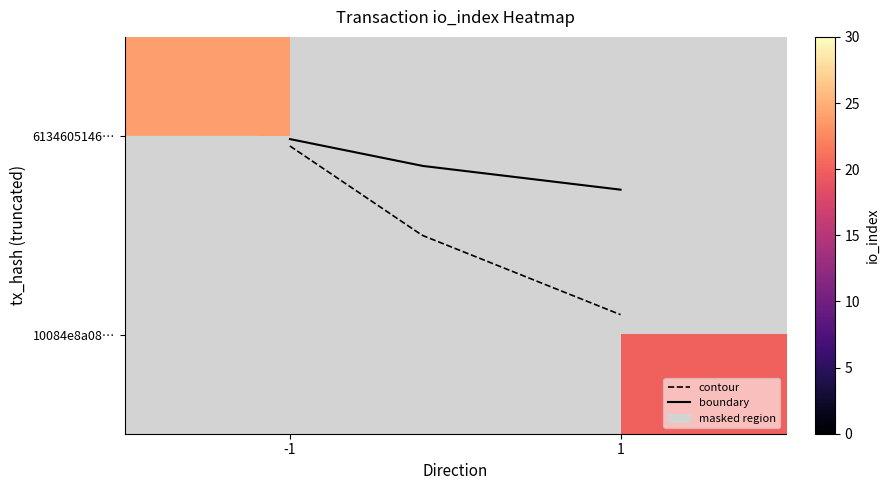

Reading left to right, extract all data points from this chart.

6134605146d27ea985c3053765b022af0ff795c: direction=-1	io_index=24
10084e8a080b16c1ea4e445838059a12005c174: direction=1	io_index=20